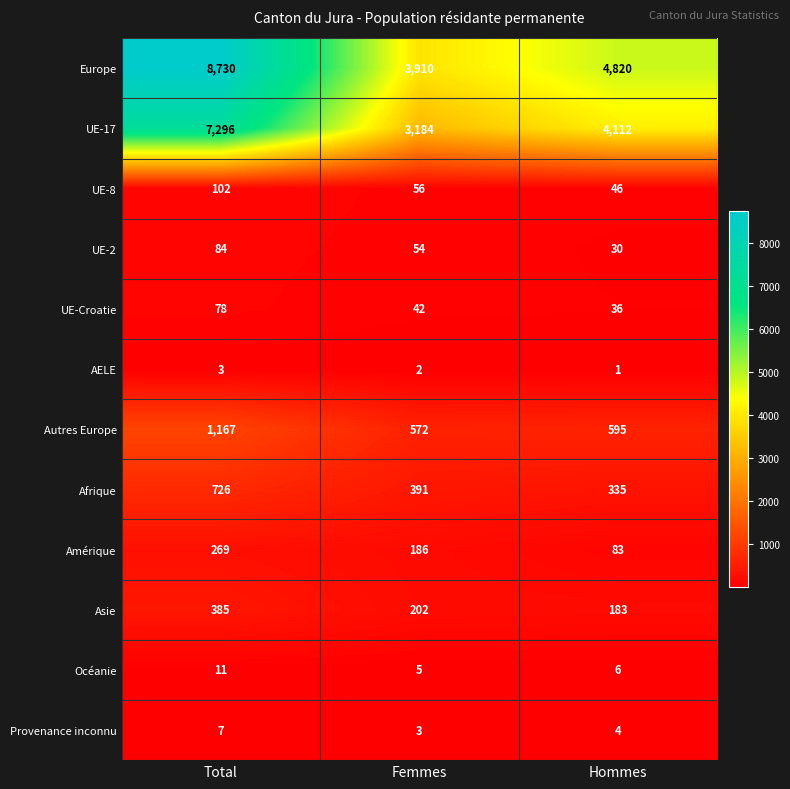

What is the difference between the highest and lowest values at Total?

8727